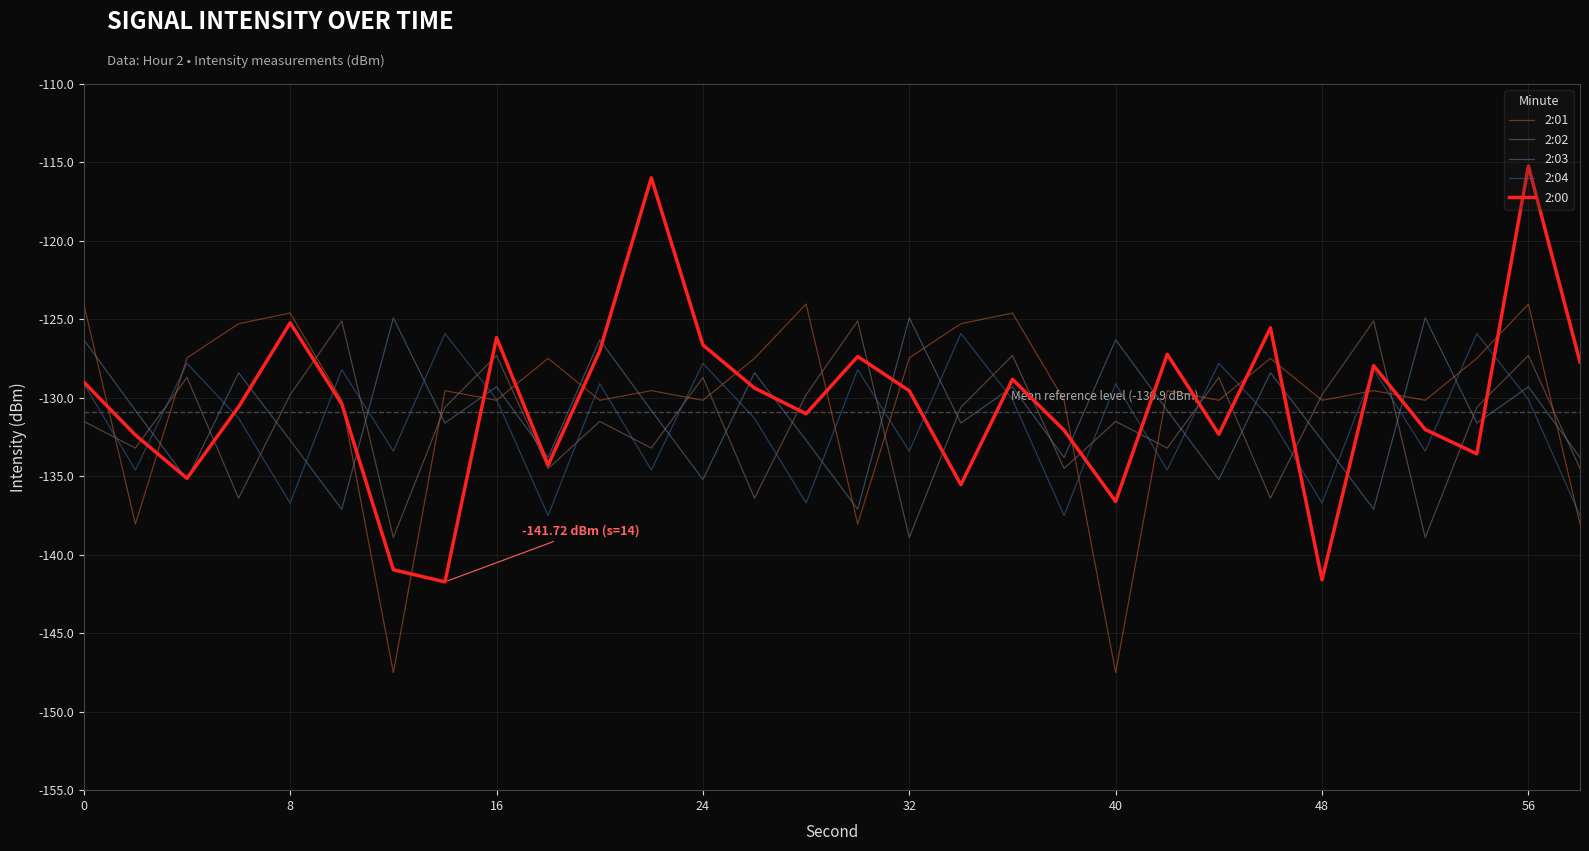

True or false: 2:04 and 2:02 intersect in this chart.

True